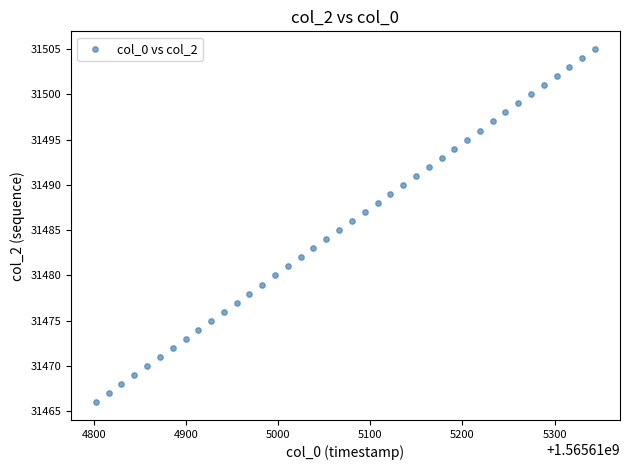

What is the range of Y values (max minus min)?

39